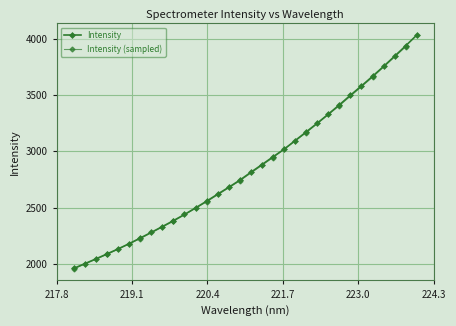

What is the ratio of the value at 218.442 to the value at 222.6447?

0.6